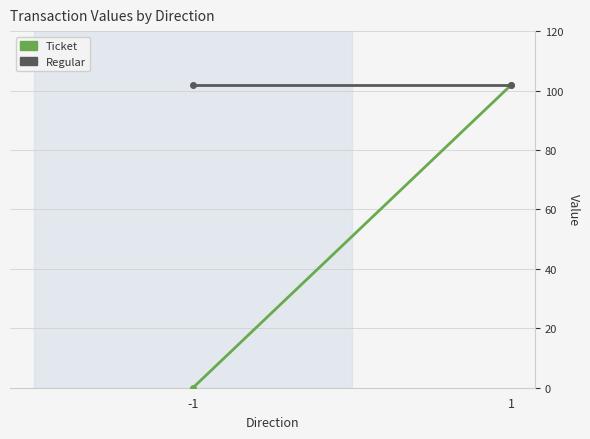

What is the total value across all series at 1?

203.8